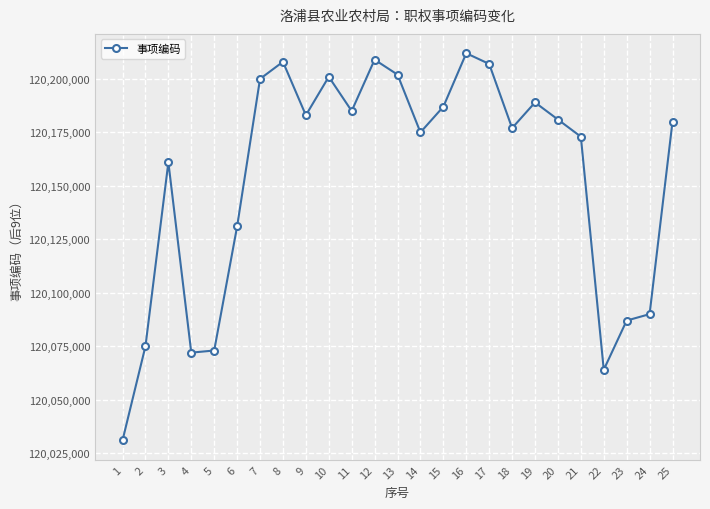

What is the difference between the maximum and minimum values?

181000